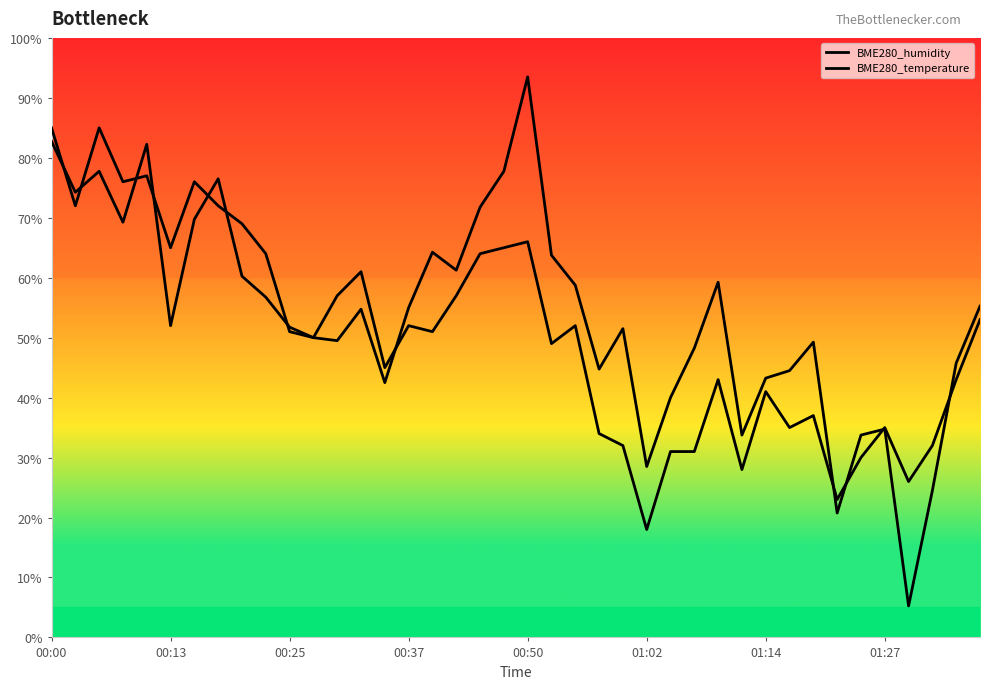

At which category does BME280_temperature reach its first local valley?

00:13